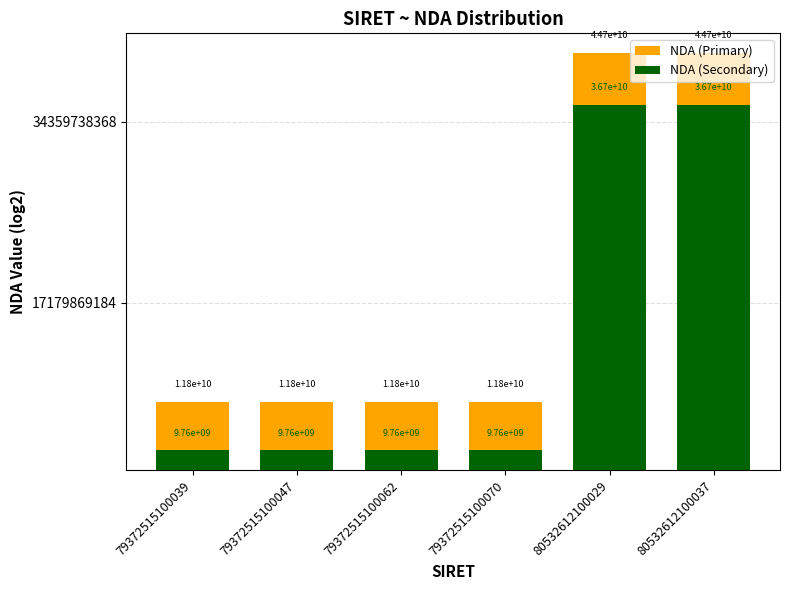

Rank the categories by NDA (Secondary) value from lowest to highest.

79372515100039, 79372515100047, 79372515100062, 79372515100070, 80532612100029, 80532612100037